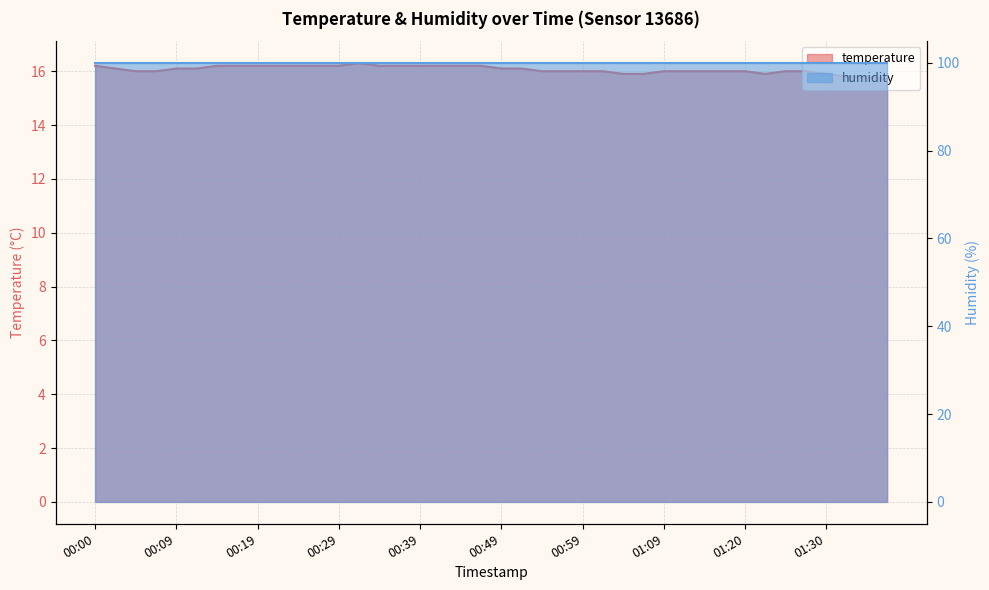

At which category does the data reach its first local peak?

00:32